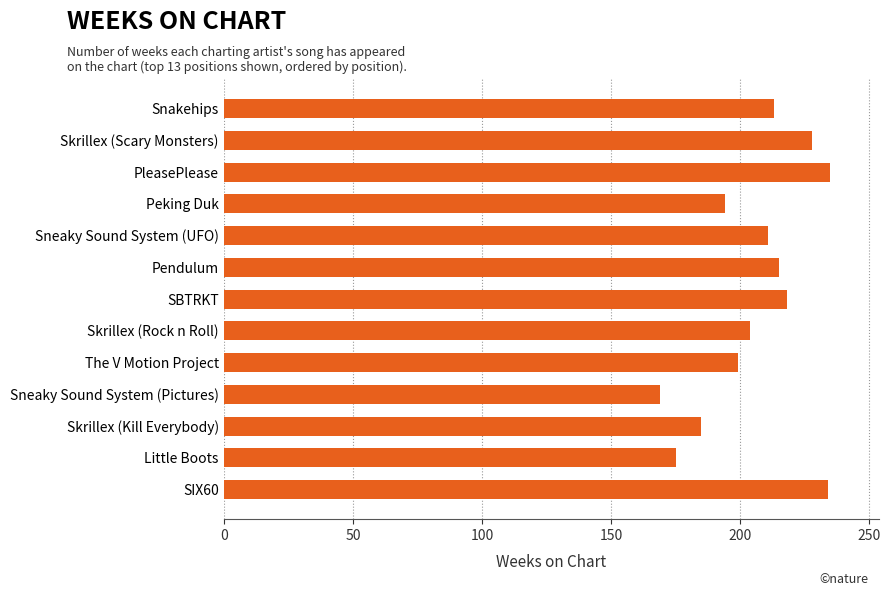

What is the difference between the values at Skrillex (Kill Everybody) and Peking Duk?

9